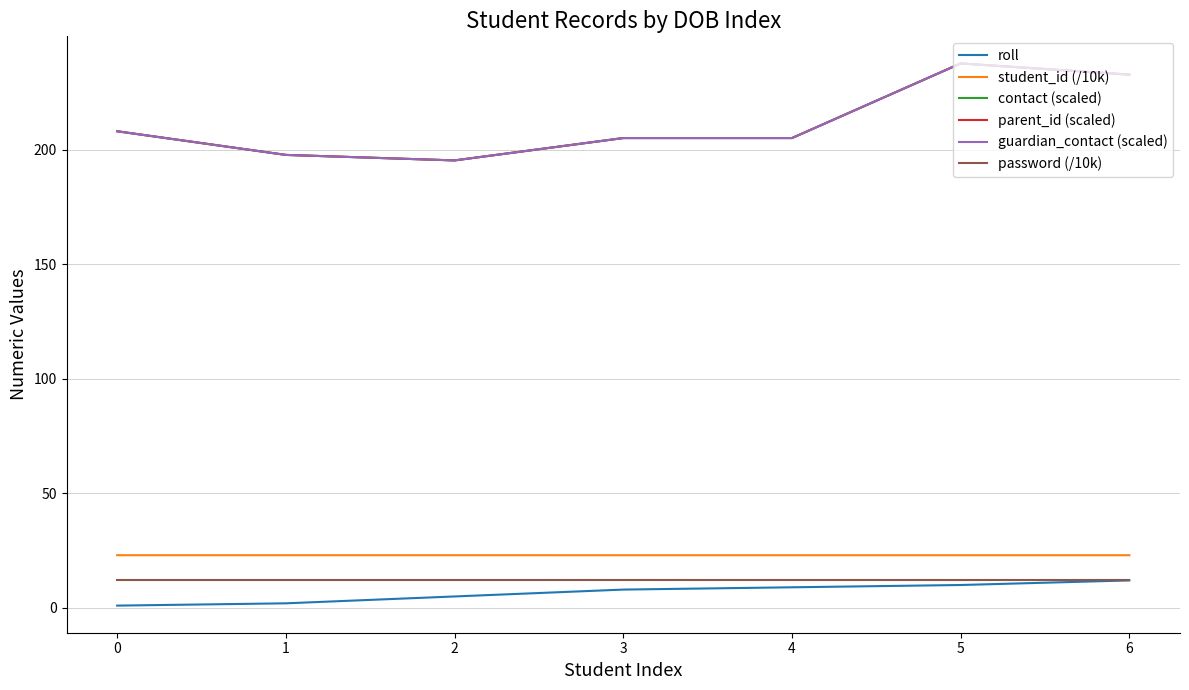

What is the total value across all series at 5?

758.6